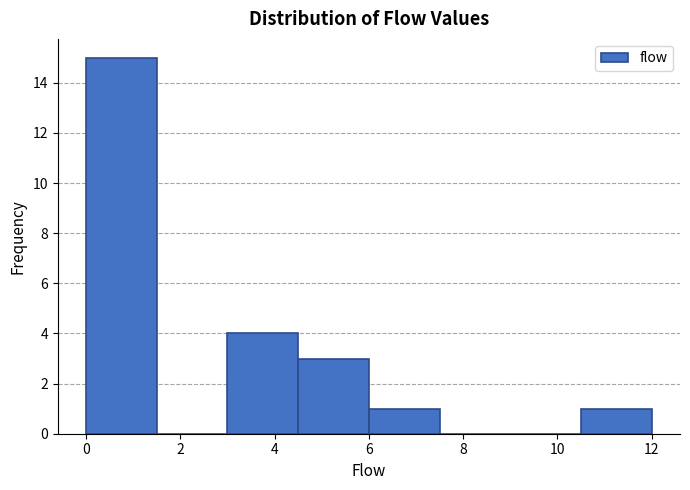

How tall is the bar that spans 6.0 to 7.5 on the x-axis? Neither the bar edges nor the heights are printed on the chart, so give them approximately, as read against the axes.

1